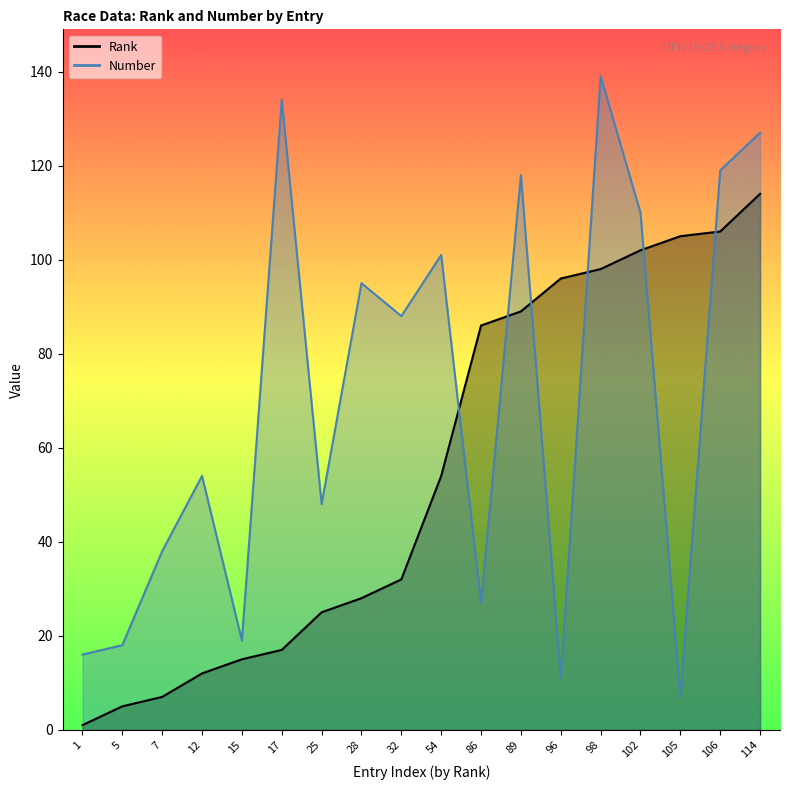

How many data points does each series have?

18